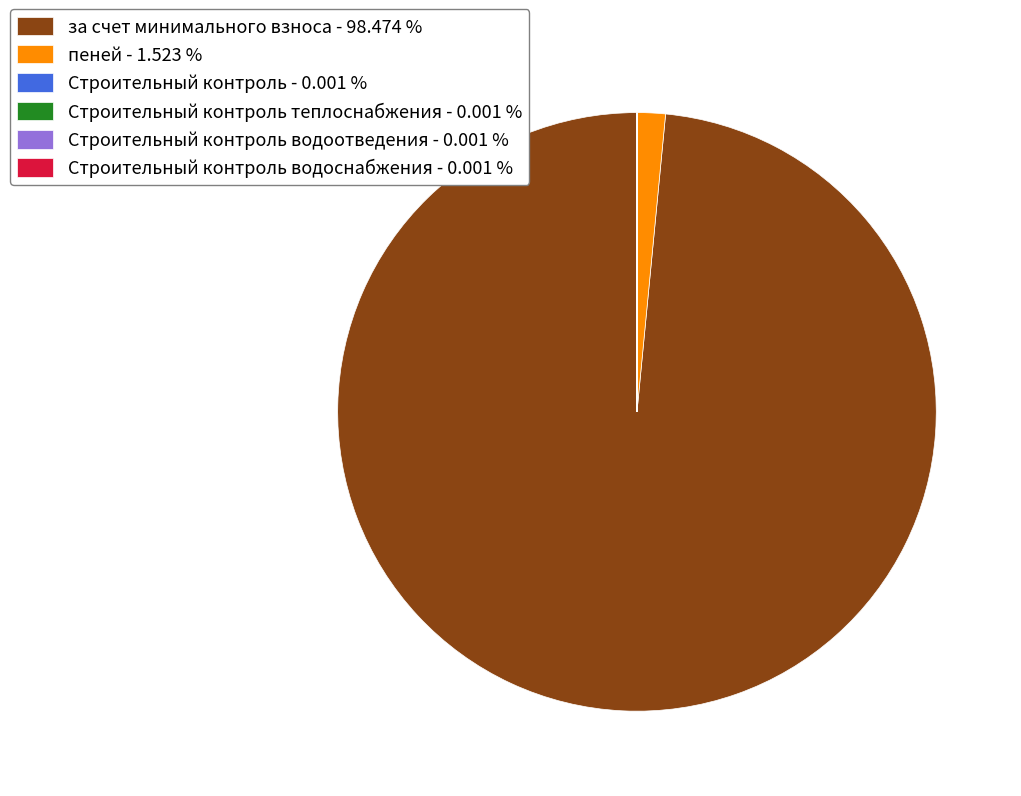

What is the largest slice in the pie chart?

за счет минимального взноса - 98.474 %